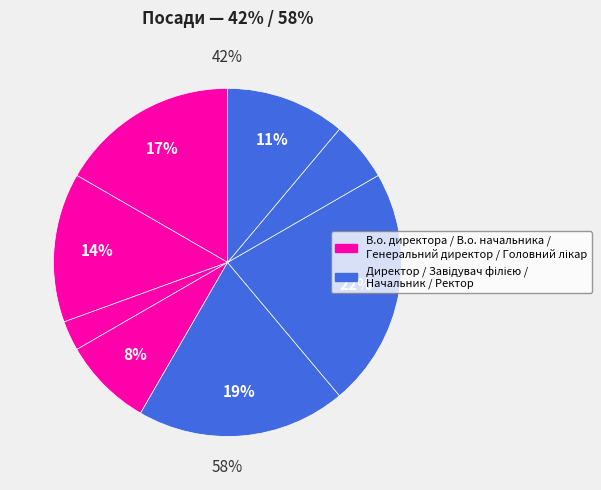

Does any single category account for the majority?

No